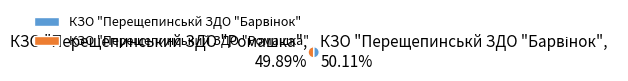

Count the number of slices in the pie.

2